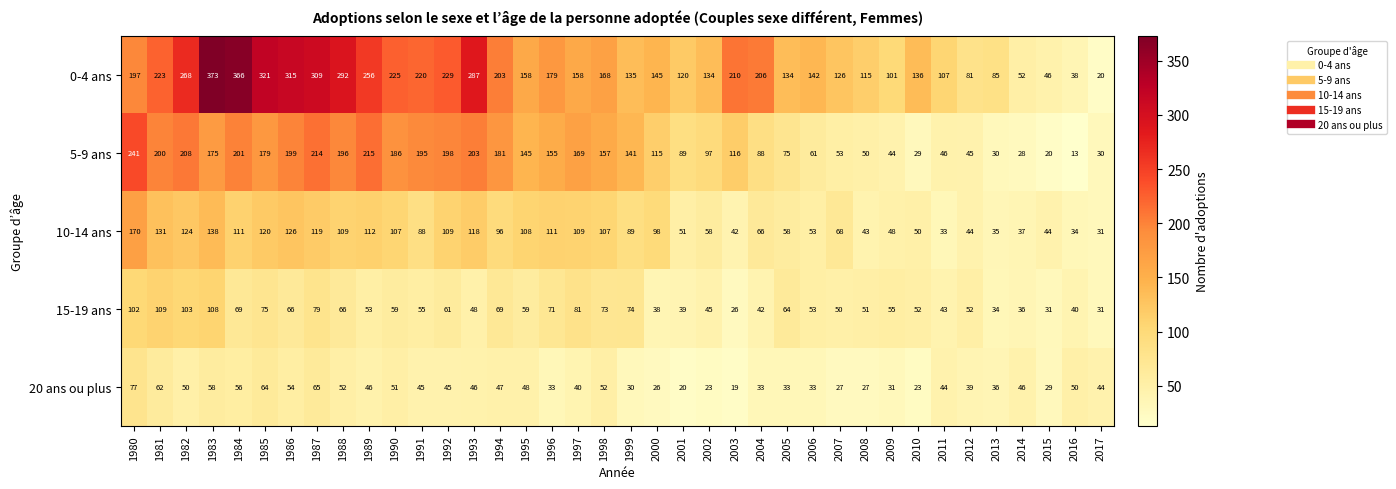

Which category has the lowest value in the 15-19 ans series?

2003